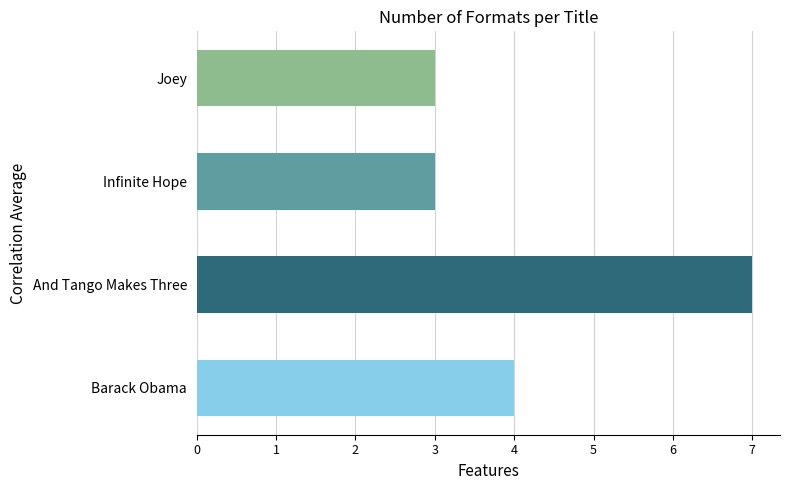

How many data points are less than 4?

2